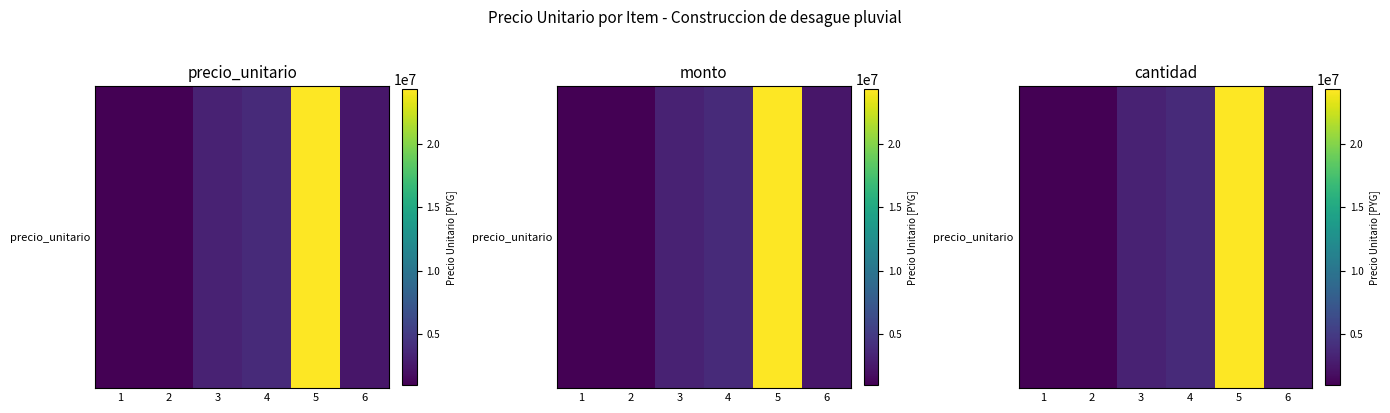

Reading left to right, what are all the values shown in this chart?

1051200	963600	3153600	3737600	24294400	2336000